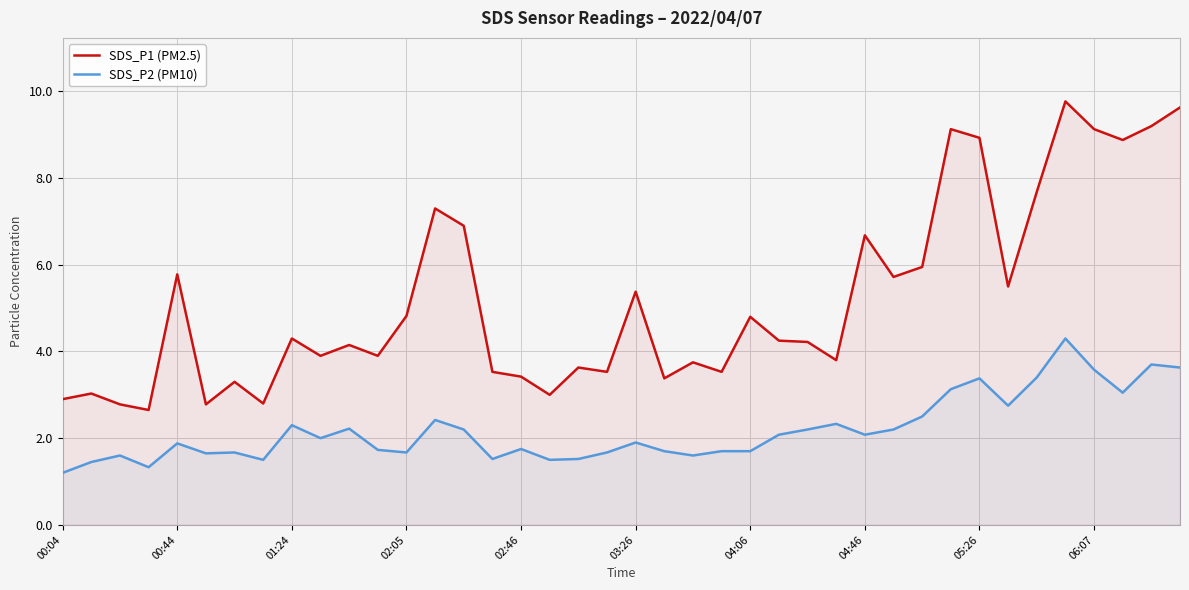

What is the lowest value of the SDS_P1 (PM2.5) series?

2.6